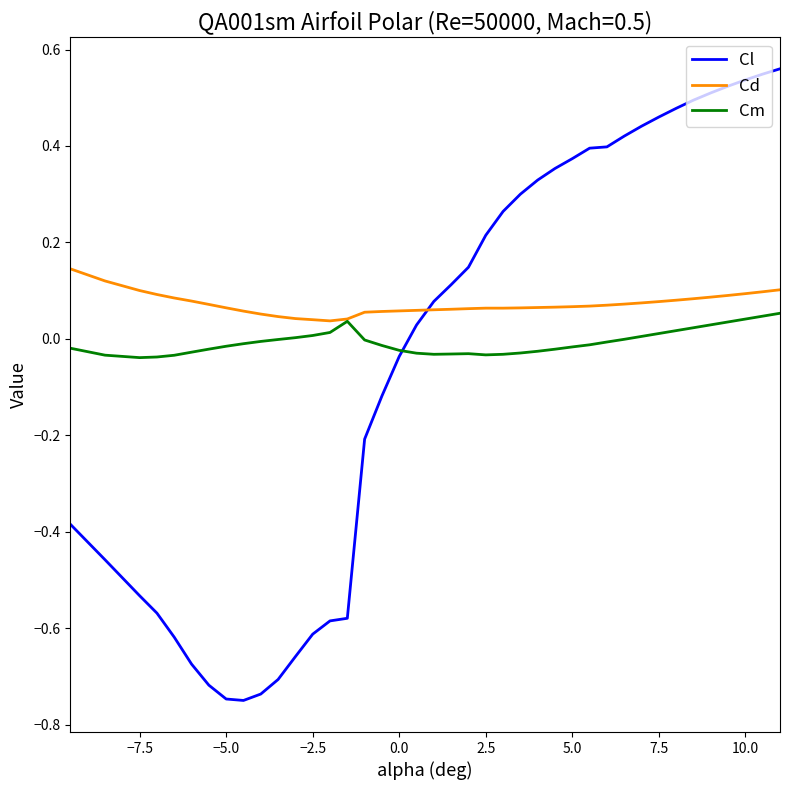

Which series has the largest total across all categories?

Cd